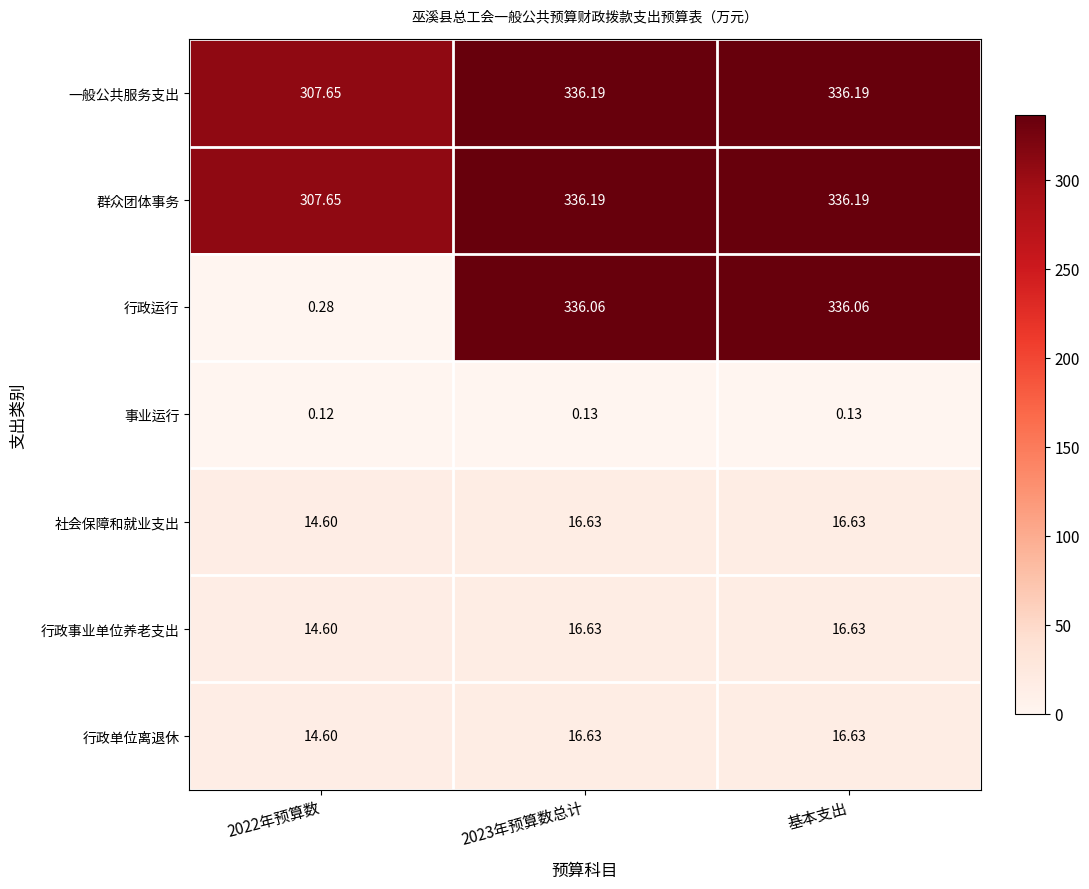

At how many categories does at least one series exceed 14?

3